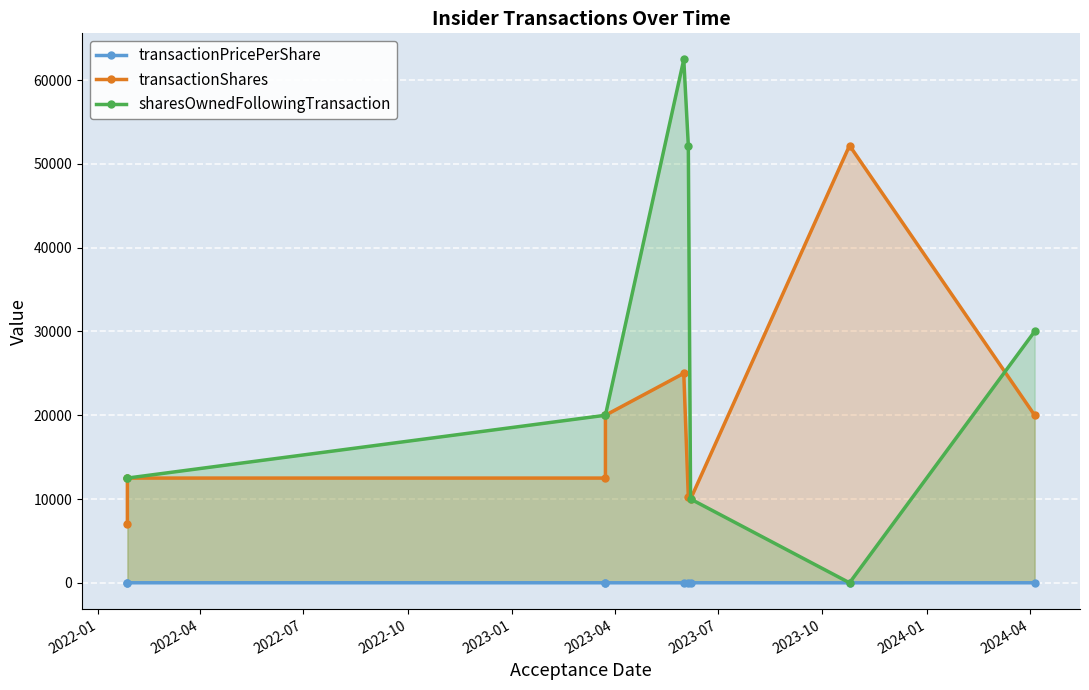

Reading right to left, extract all data points from this chart.

transactionPricePerShare: 3.3	0.2	4.8	1.7	1.6	2.5	4.6	4.1	9.1
transactionShares: 20000.0	52191.0	10000.0	10267.0	25000.0	20000.0	12500.0	12500.0	7000.0
sharesOwnedFollowingTransaction: 30000.0	0.0	10000.0	52191.0	62458.0	20000.0	20000.0	12500.0	12500.0